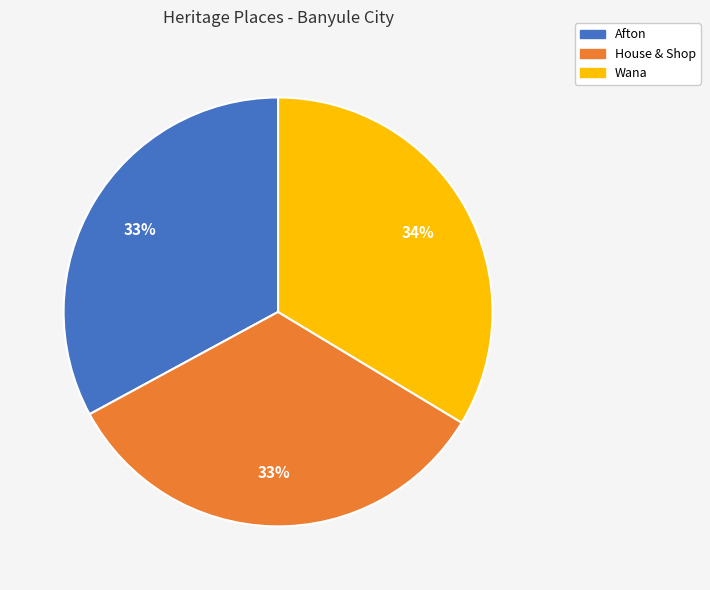

Is Wana the majority of the pie?

No